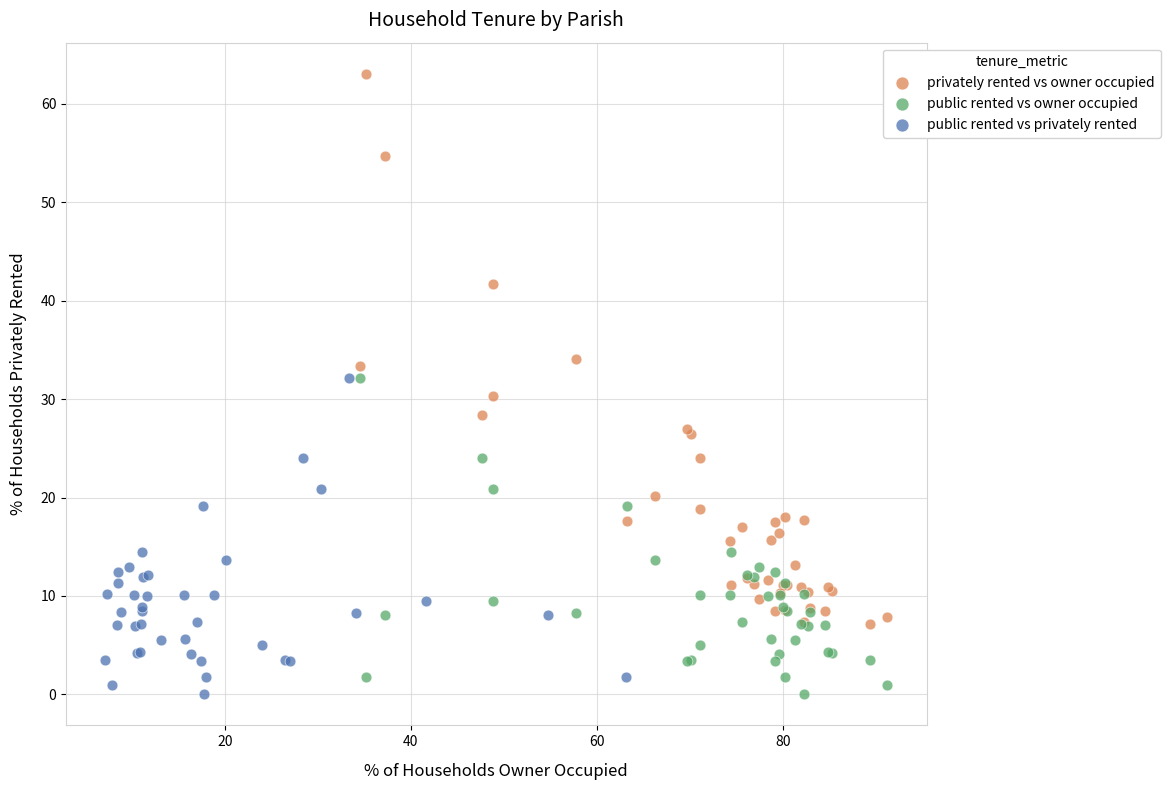

Which series has the widest spread of Y values?

privately rented vs owner occupied